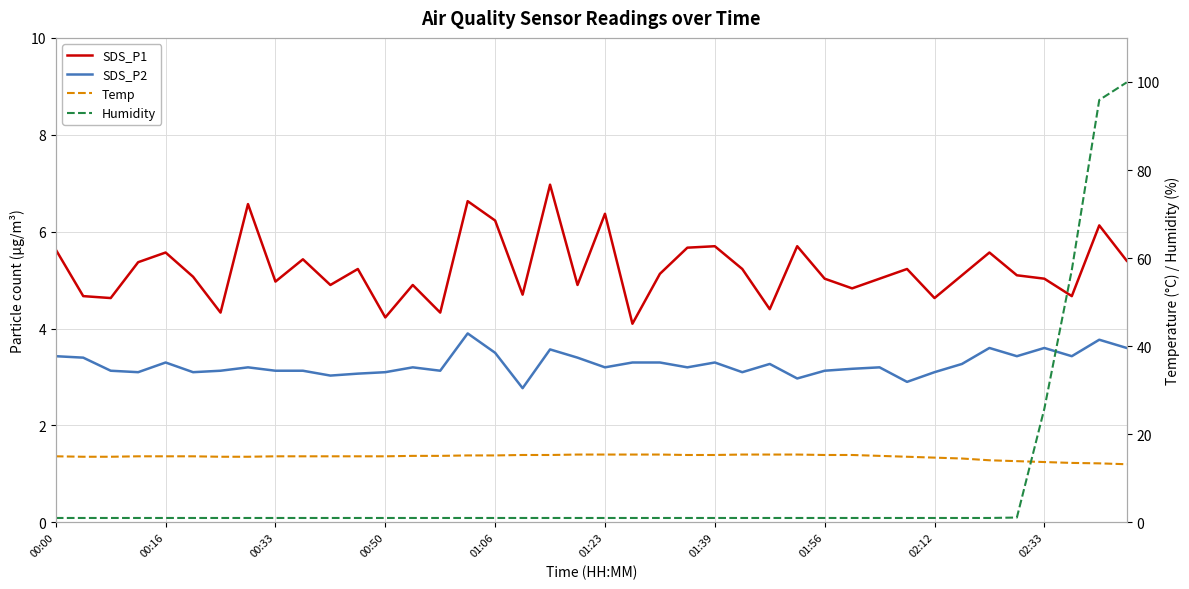

What is the average value of the SDS_P2 series?

3.3